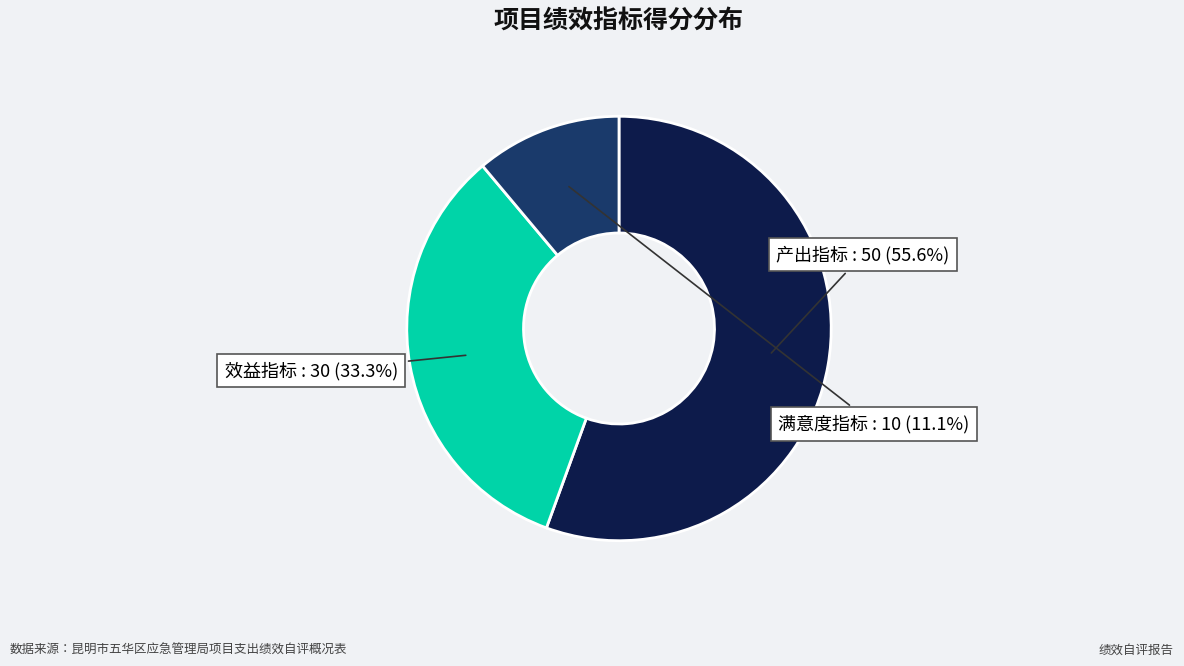

Does any single category account for the majority?

Yes